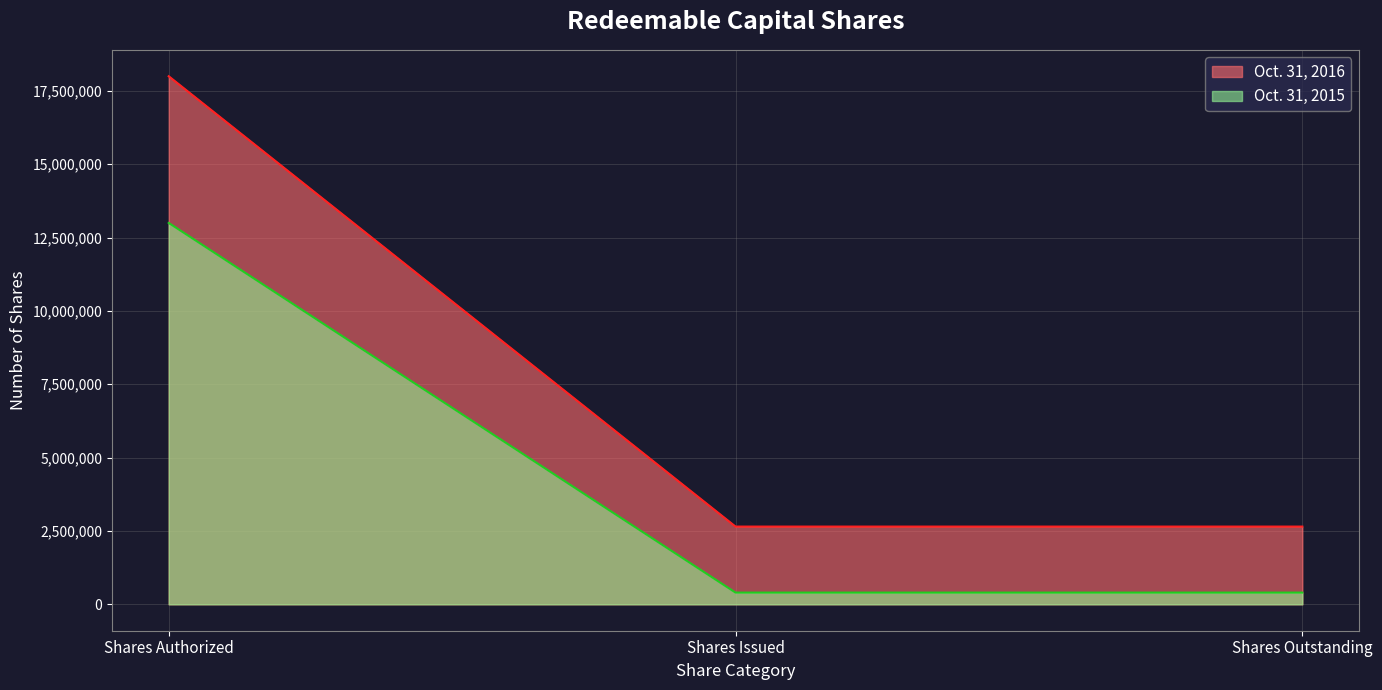

What is the maximum value for Oct. 31, 2016?

18000000